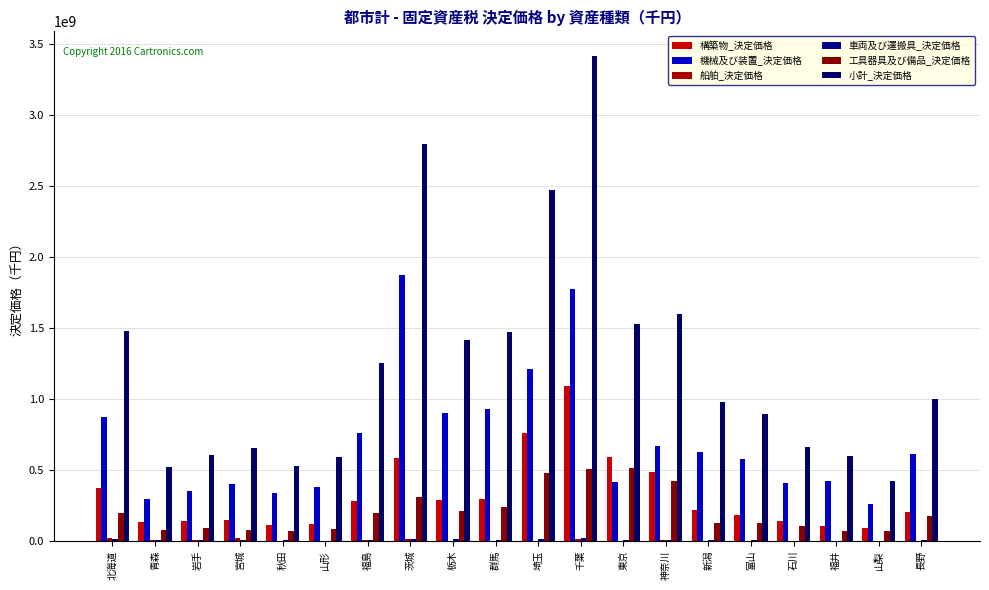

Is it true that 車両及び運搬具_決定価格 equals 5317867 at 秋田?

False